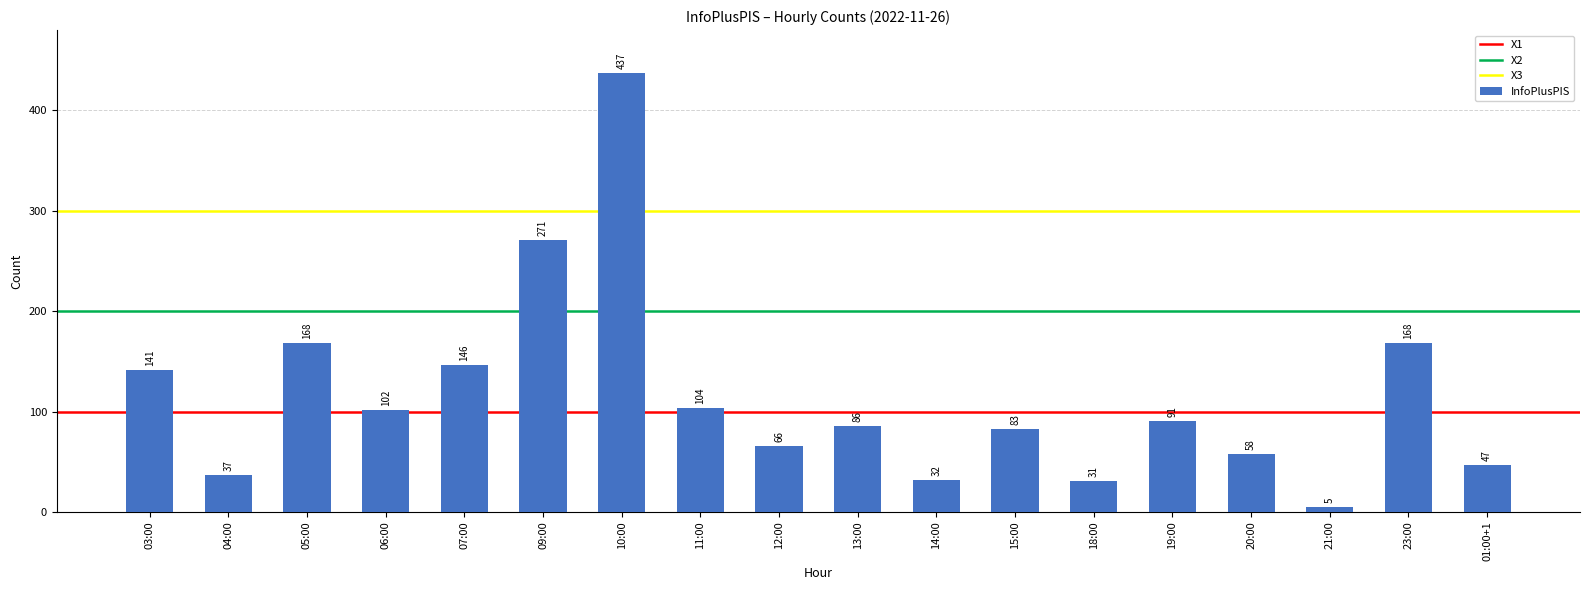

What is the greatest value displayed?

437